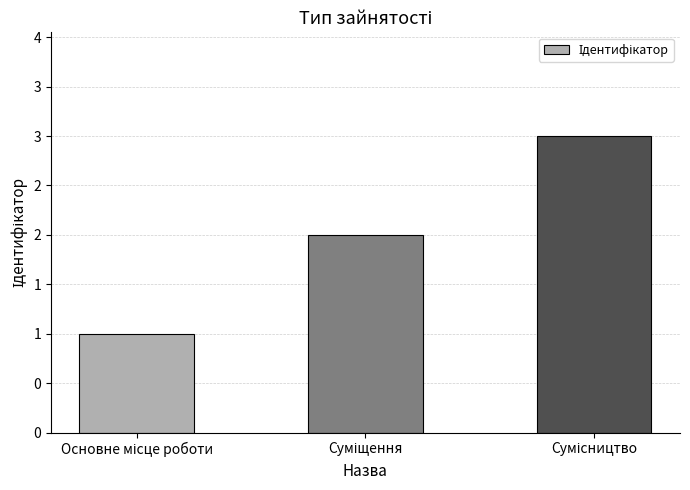

Does the chart contain any negative values?

No